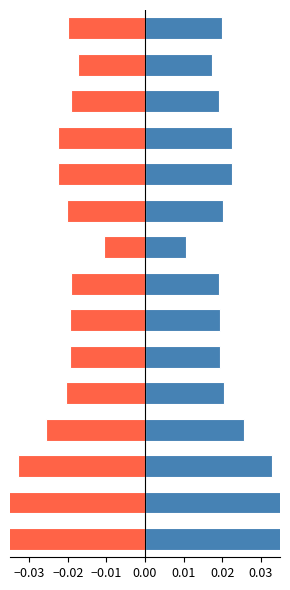

What is the sum of all Women (above mean) values?

0.4